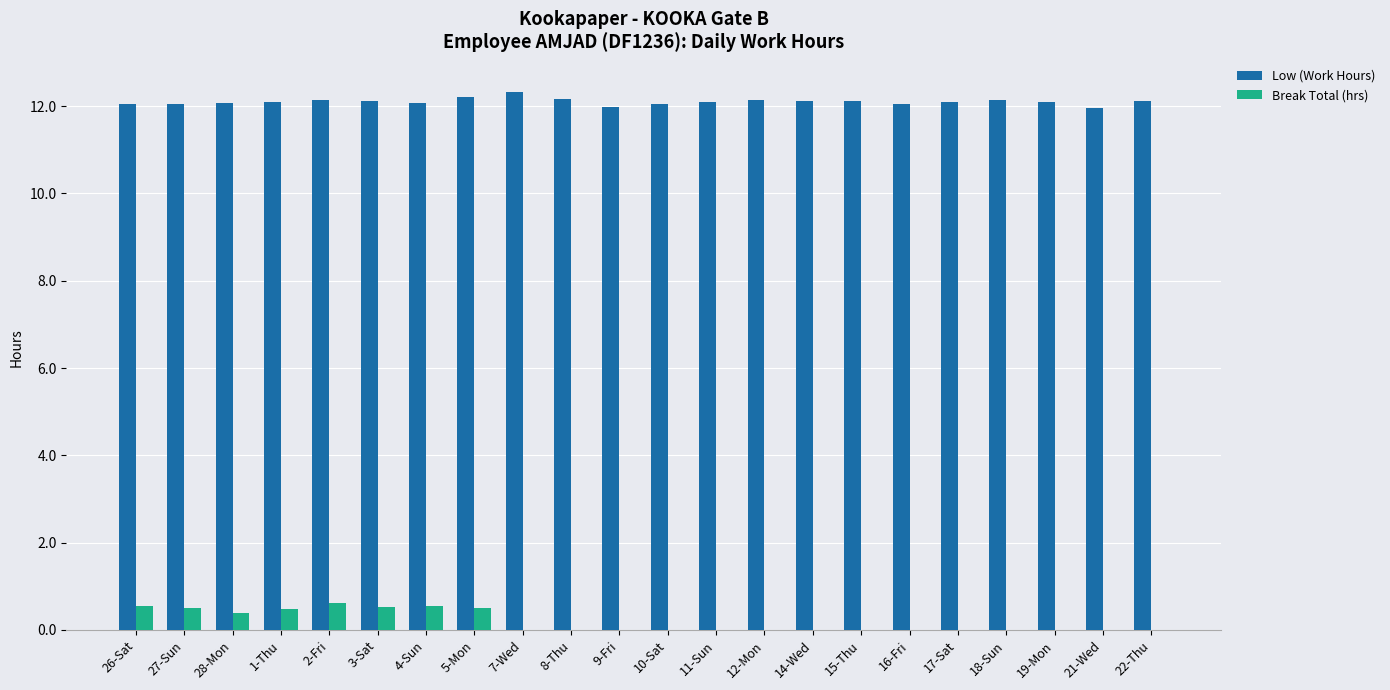

The value of Break Total (hrs) at 2-Fri is 0.6. True or false?

True